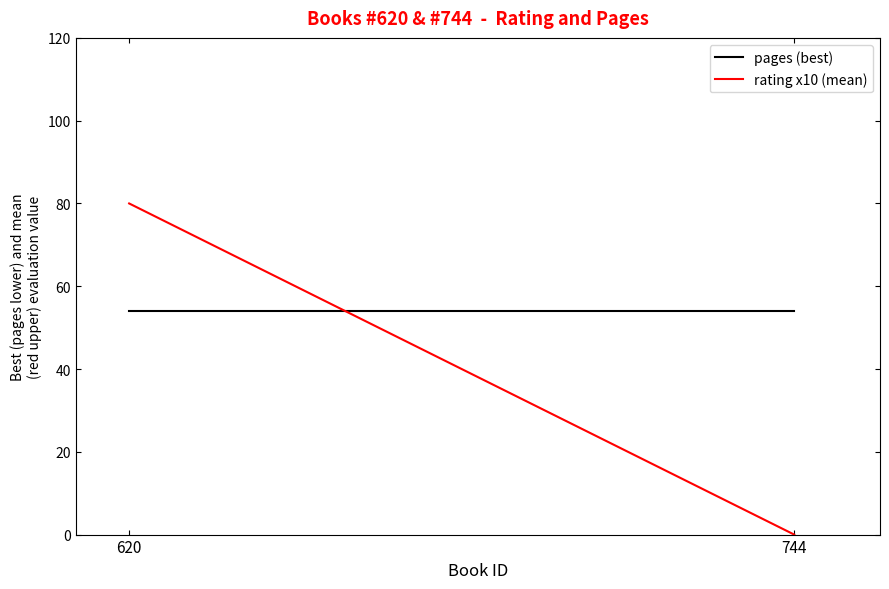

Reading left to right, transcribe all the data shown in this chart.

pages (best): 620=54	744=54
rating x10 (mean): 620=80	744=0